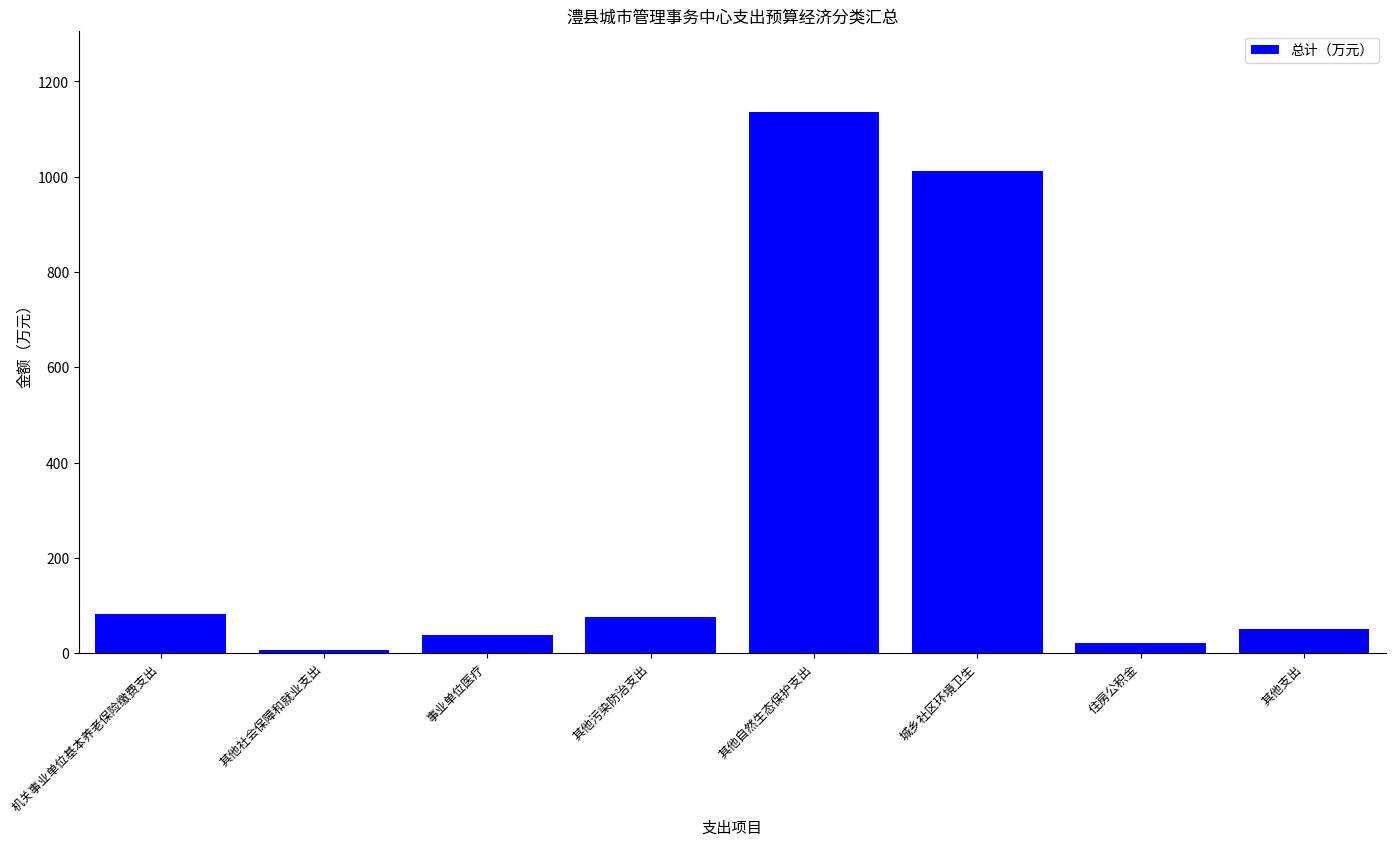

Count the number of categories in the chart.

8